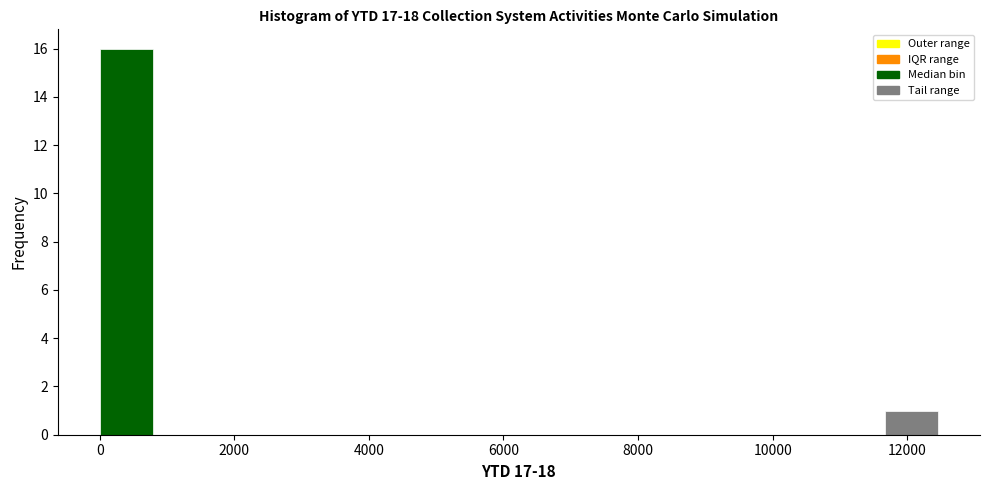

Reading left to right, transcribe this chart: for each bar, give the range it covers on the x-axis and its height. Neither the bar edges nor the heights are printed on the chart, so give them approximately, as read against the axes.

0 to 800: 16
800 to 1600: 0
1600 to 2600: 0
2600 to 3400: 0
3400 to 4200: 0
4200 to 5000: 0
5000 to 5800: 0
5800 to 6600: 0
6600 to 7600: 0
7600 to 8400: 0
8400 to 9200: 0
9200 to 10000: 0
10000 to 10800: 0
10800 to 11600: 0
11600 to 12600: 1